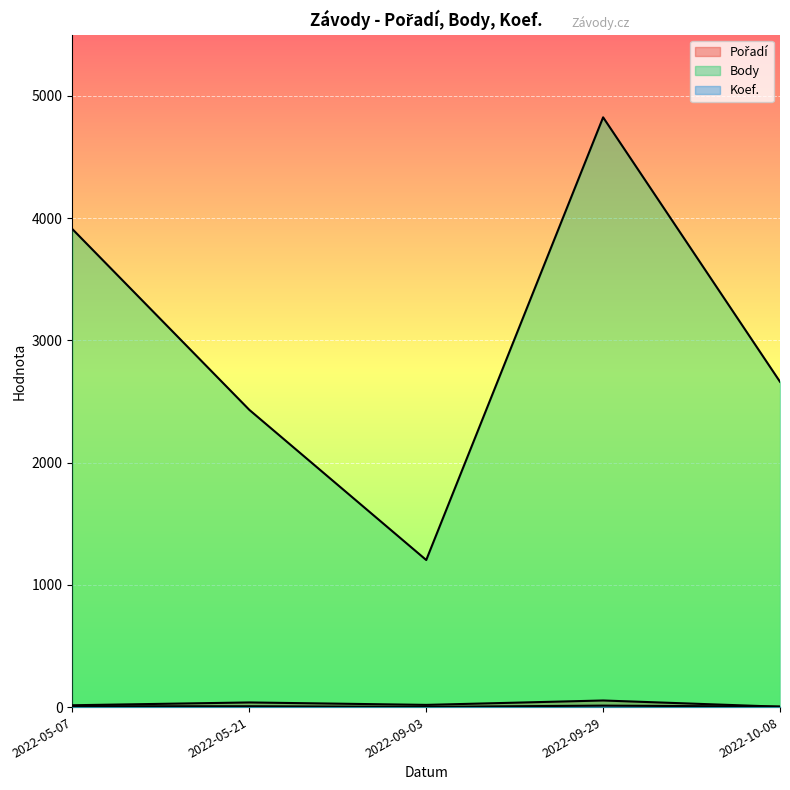

At which category does Body reach its first local peak?

2022-09-29